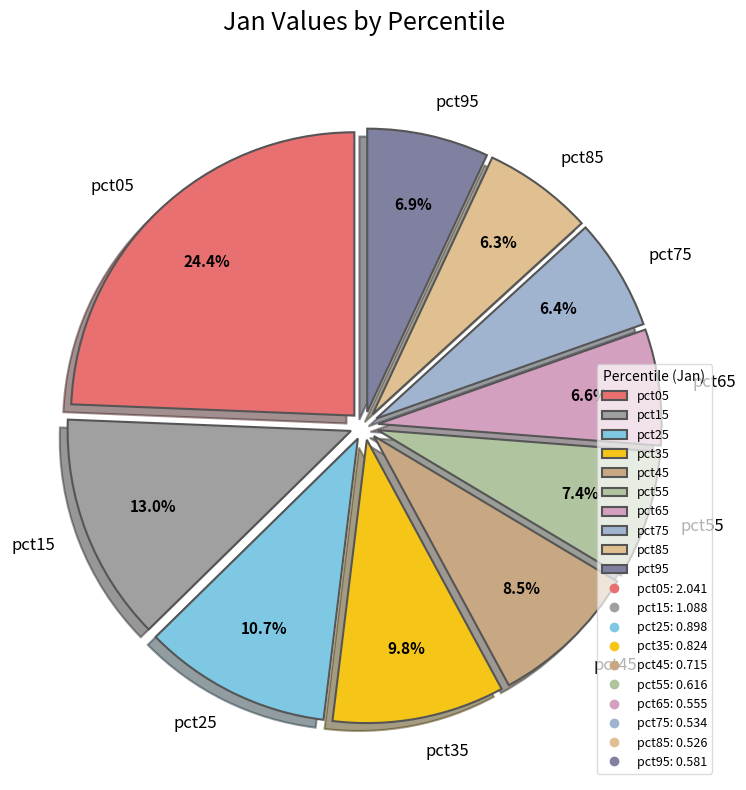

Which category has the biggest portion of the pie?

pct05